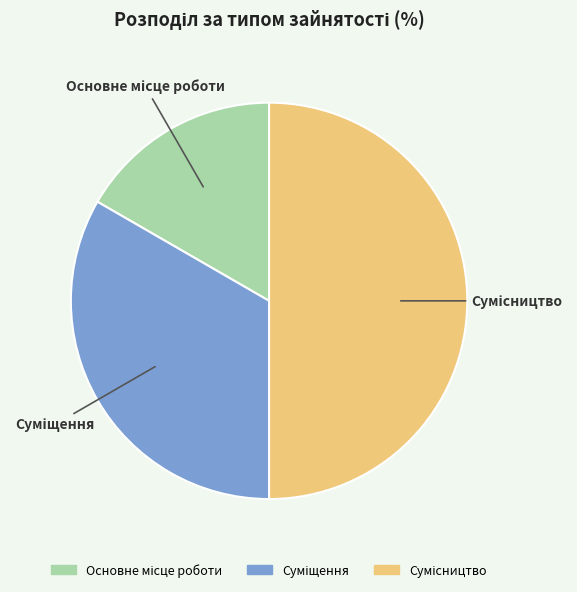

Rank the categories by value from lowest to highest.

Основне місце роботи, Суміщення, Сумісництво